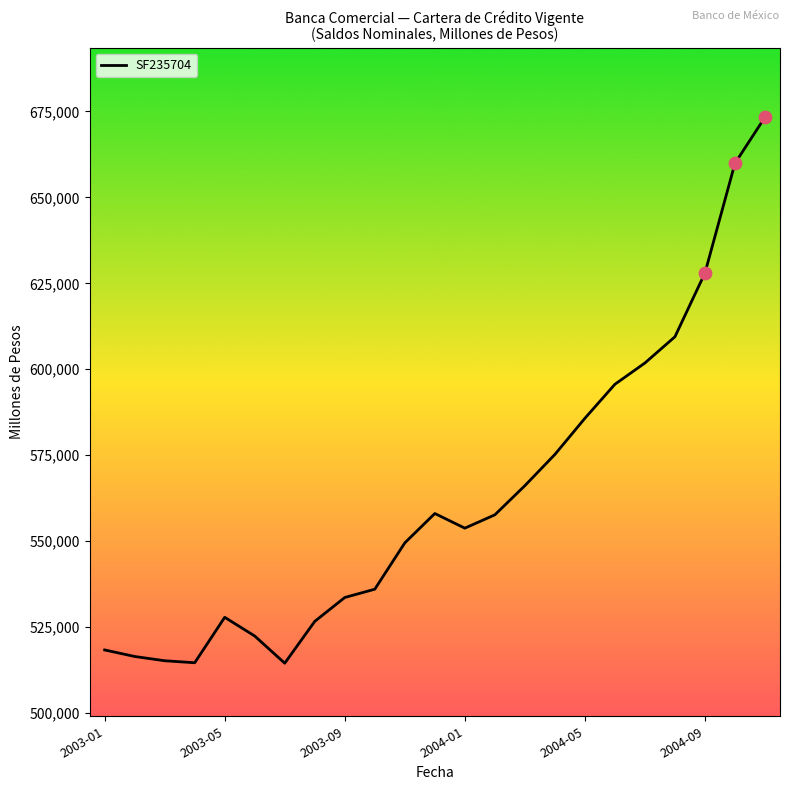

What is the smallest value displayed?

514514.8